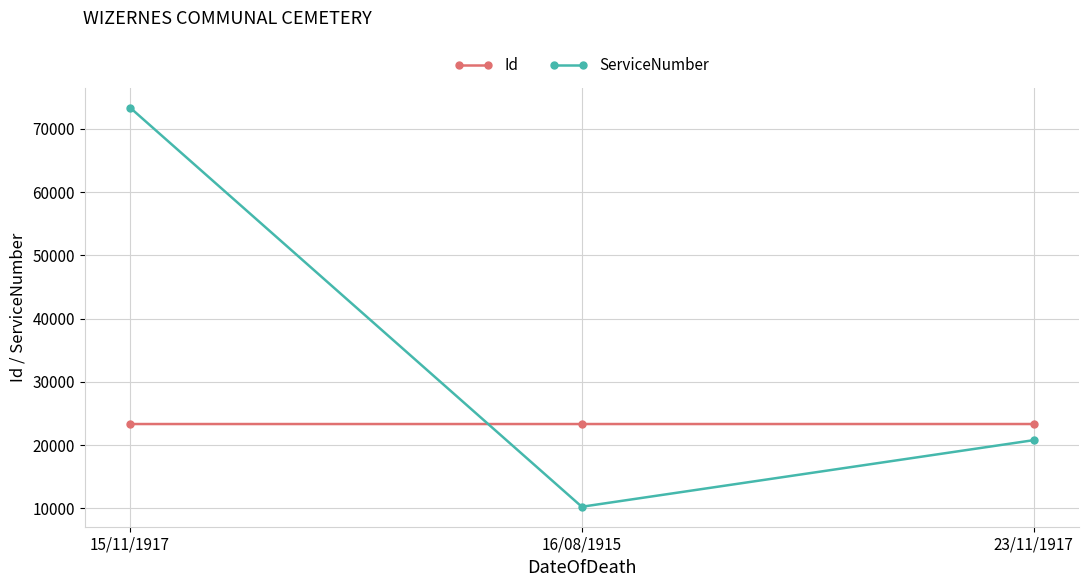

Which series has the largest range (max minus min)?

ServiceNumber